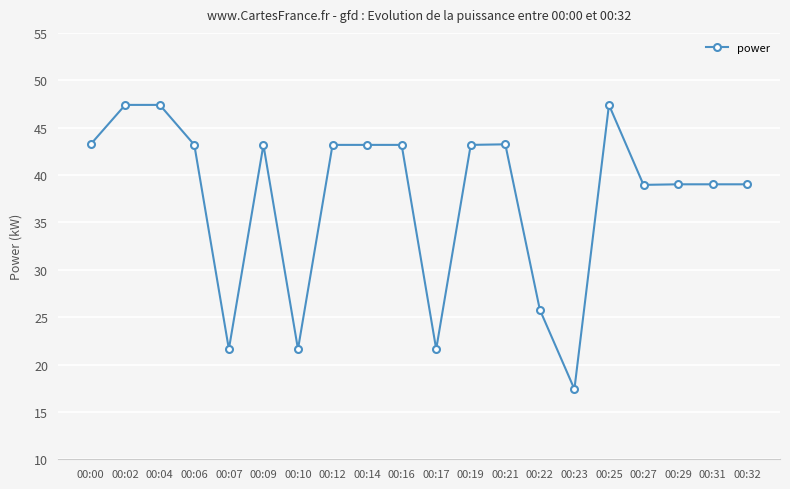

How many data points are less than 43?

9